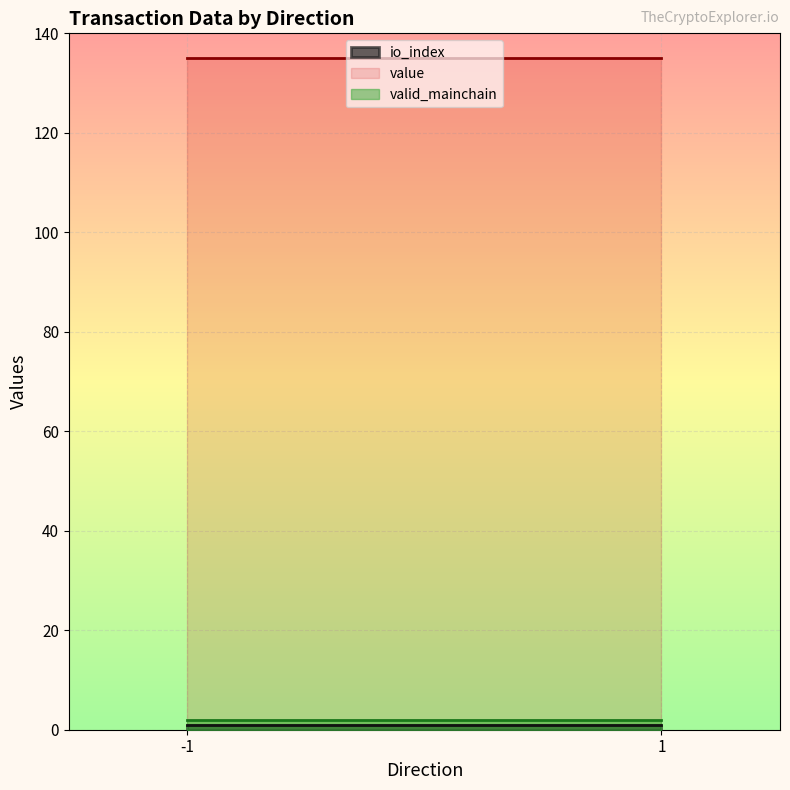

The io_index series shows -0.4 at 1. True or false?

False